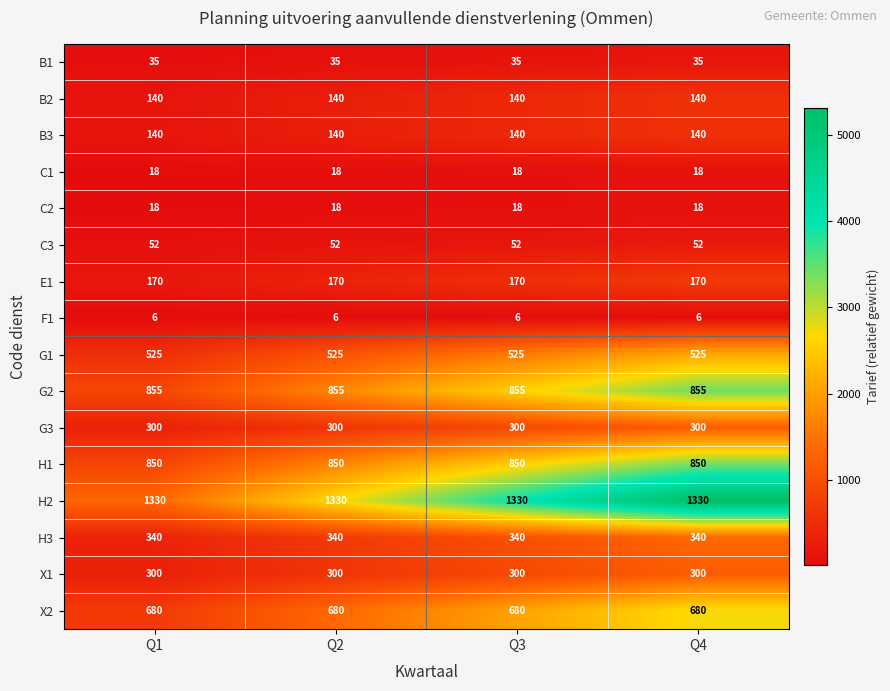

What value does the F1 series have at Q2?

6